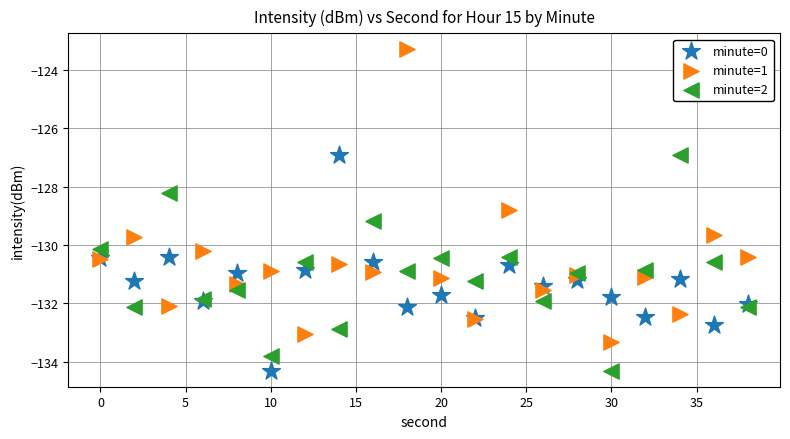

What are all the series names shown in the legend?

minute=0, minute=1, minute=2